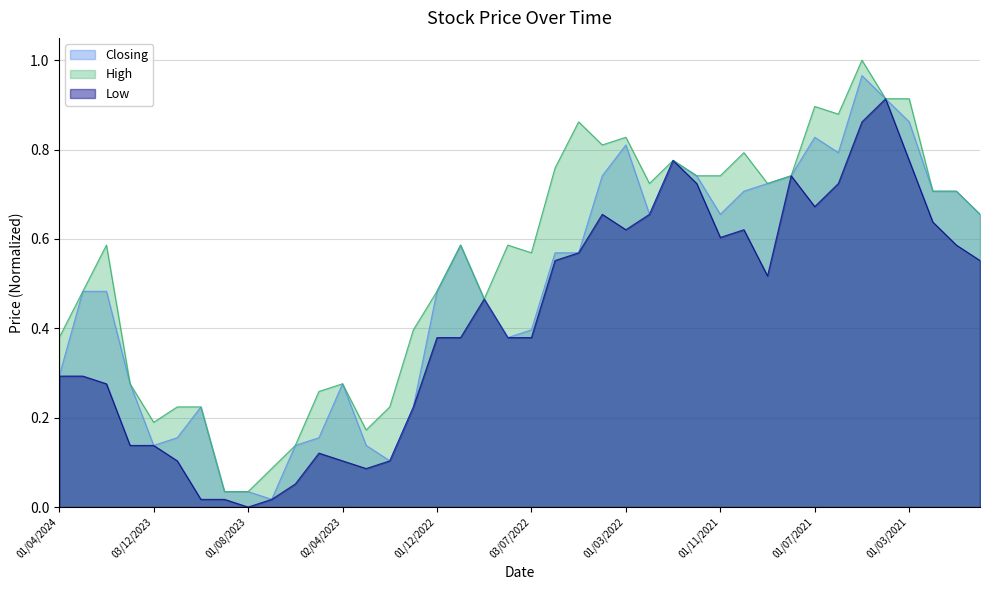

How many values in the Low series exceed 0?

39